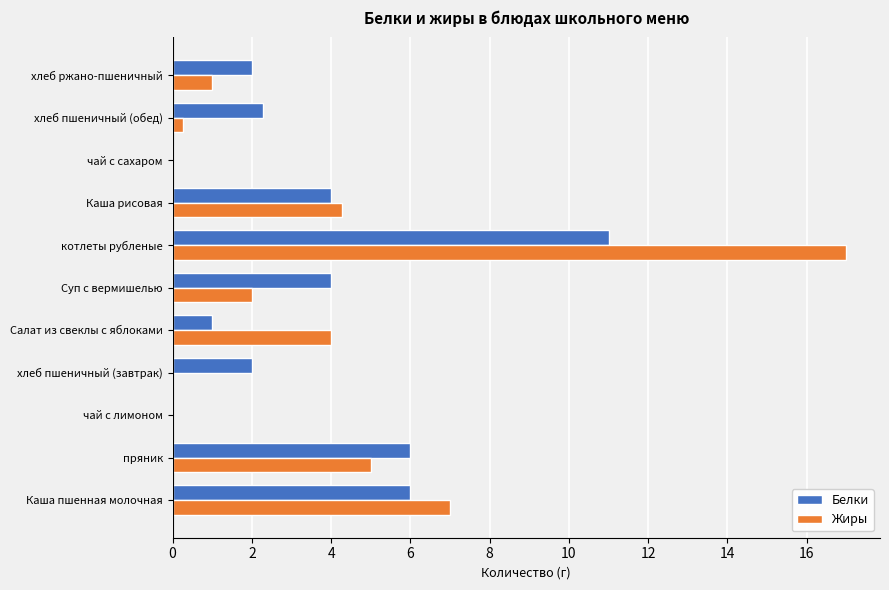

Which series has the largest range (max minus min)?

Жиры